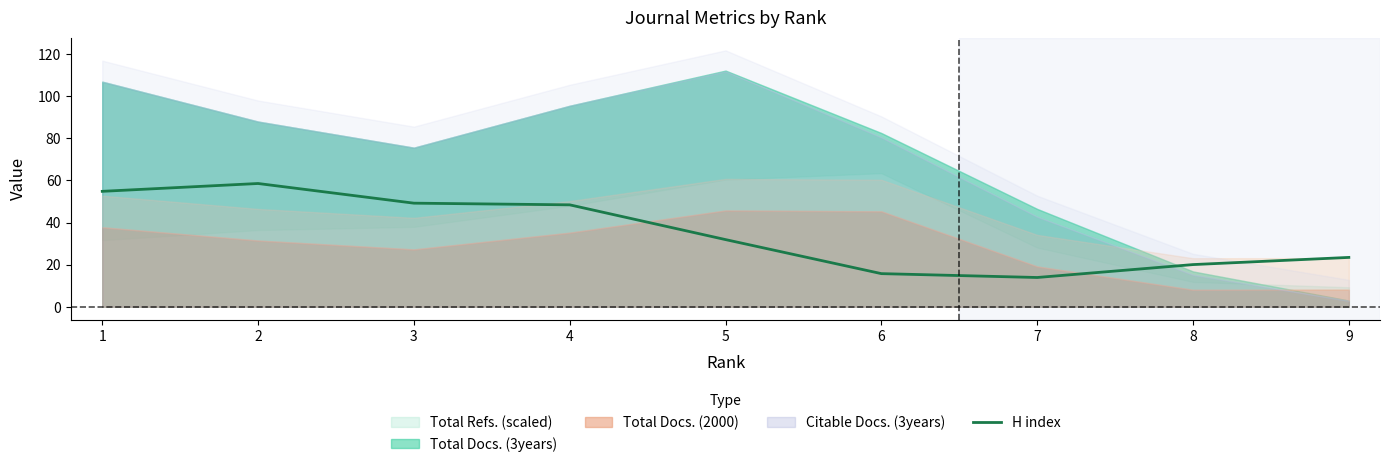

What is the difference between the values at 2 and 6?

42.8